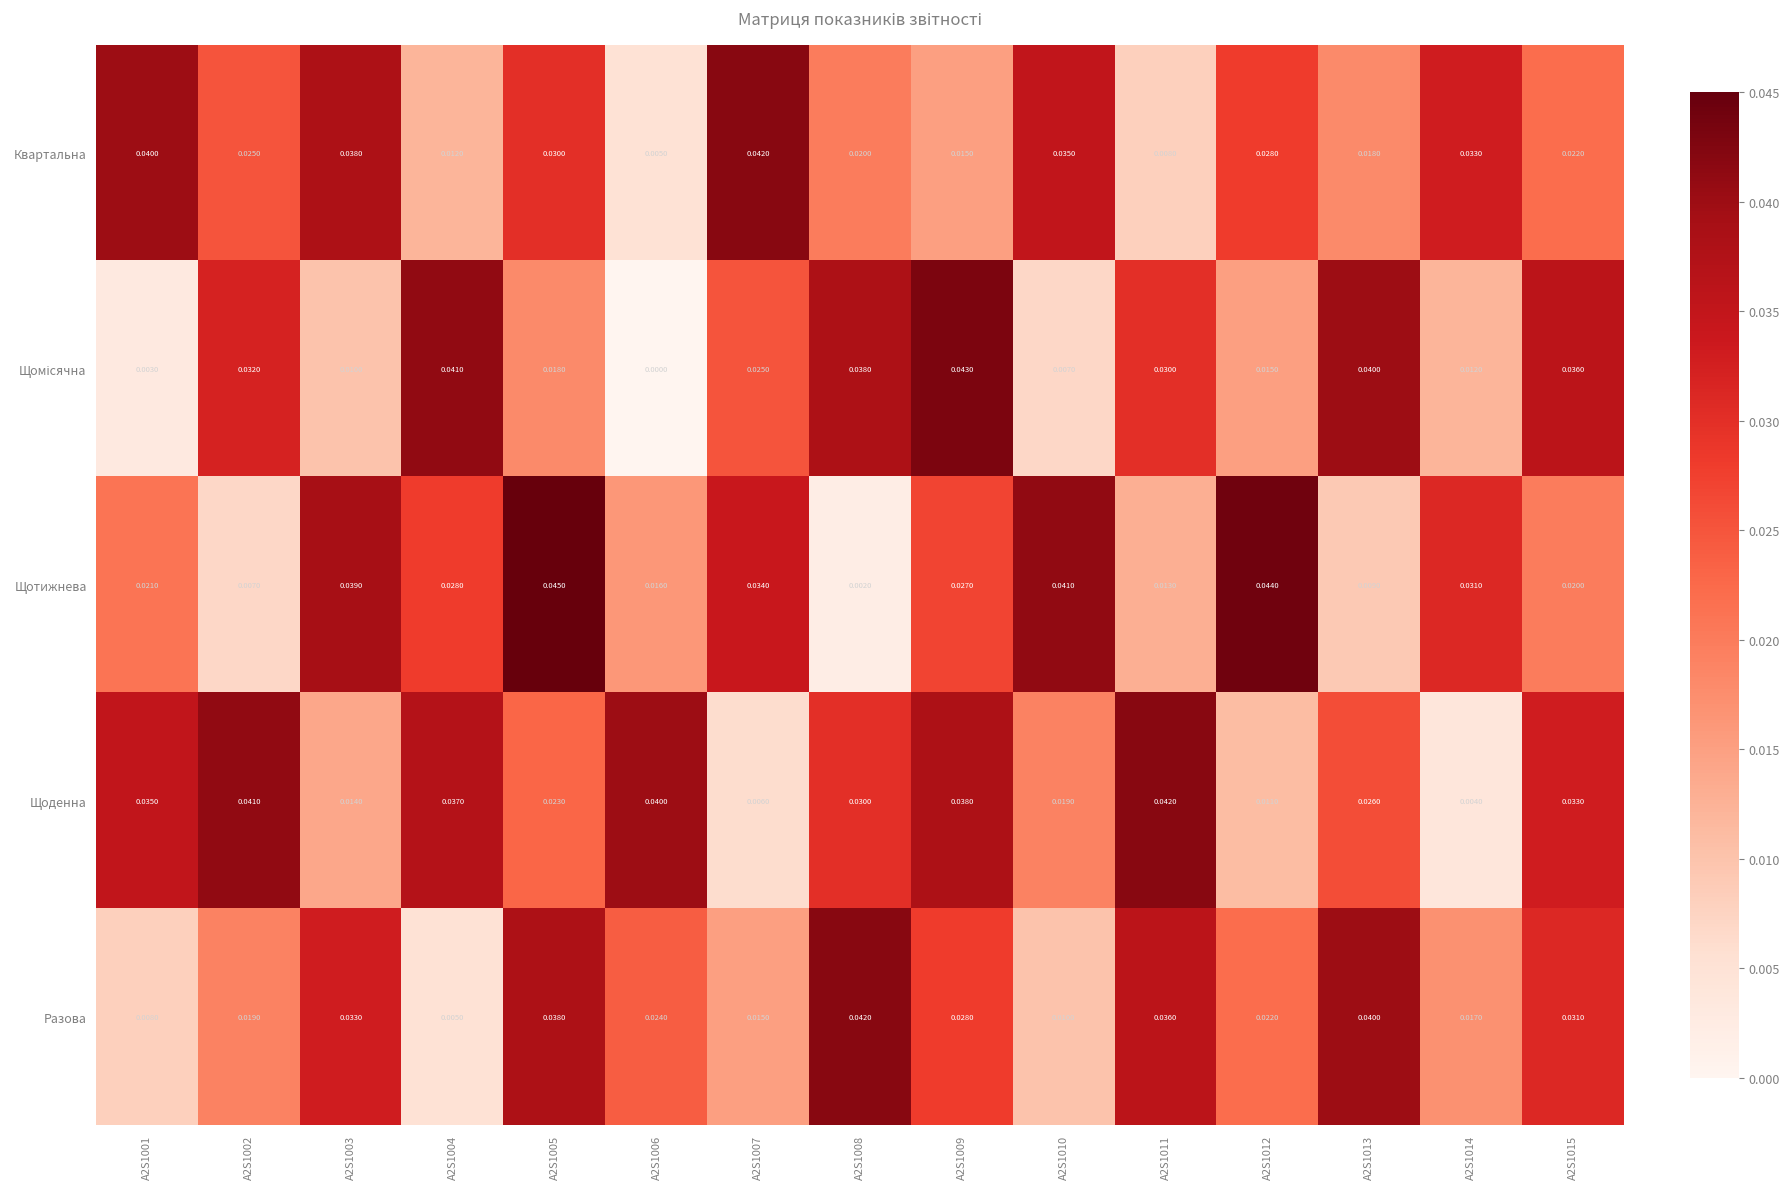

Which series changed the most between A2S1003 and A2S1007?

Разова